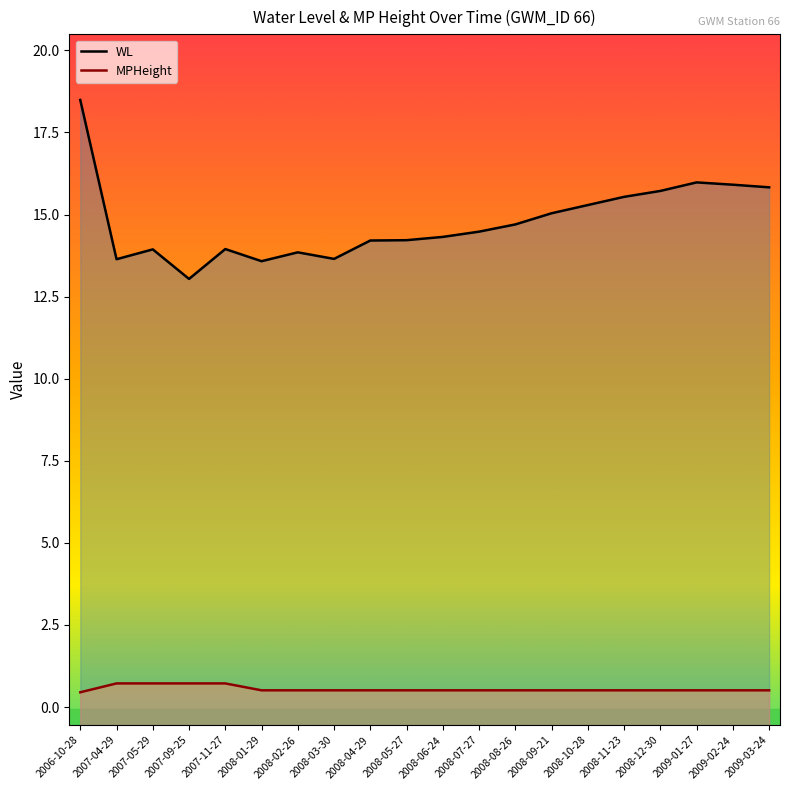

What is the spread (max minus min) of values at 2008-06-24?

13.8